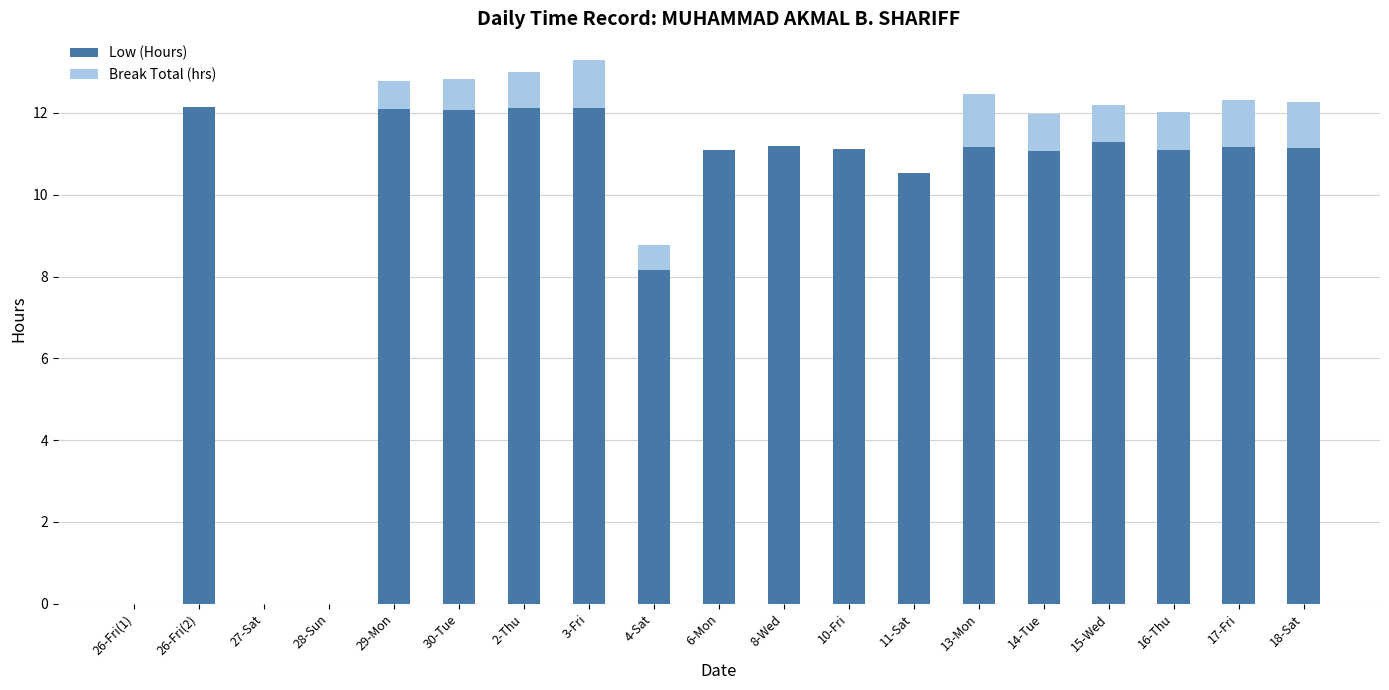

Is it true that Low (Hours) equals -4.1 at 27-Sat?

False